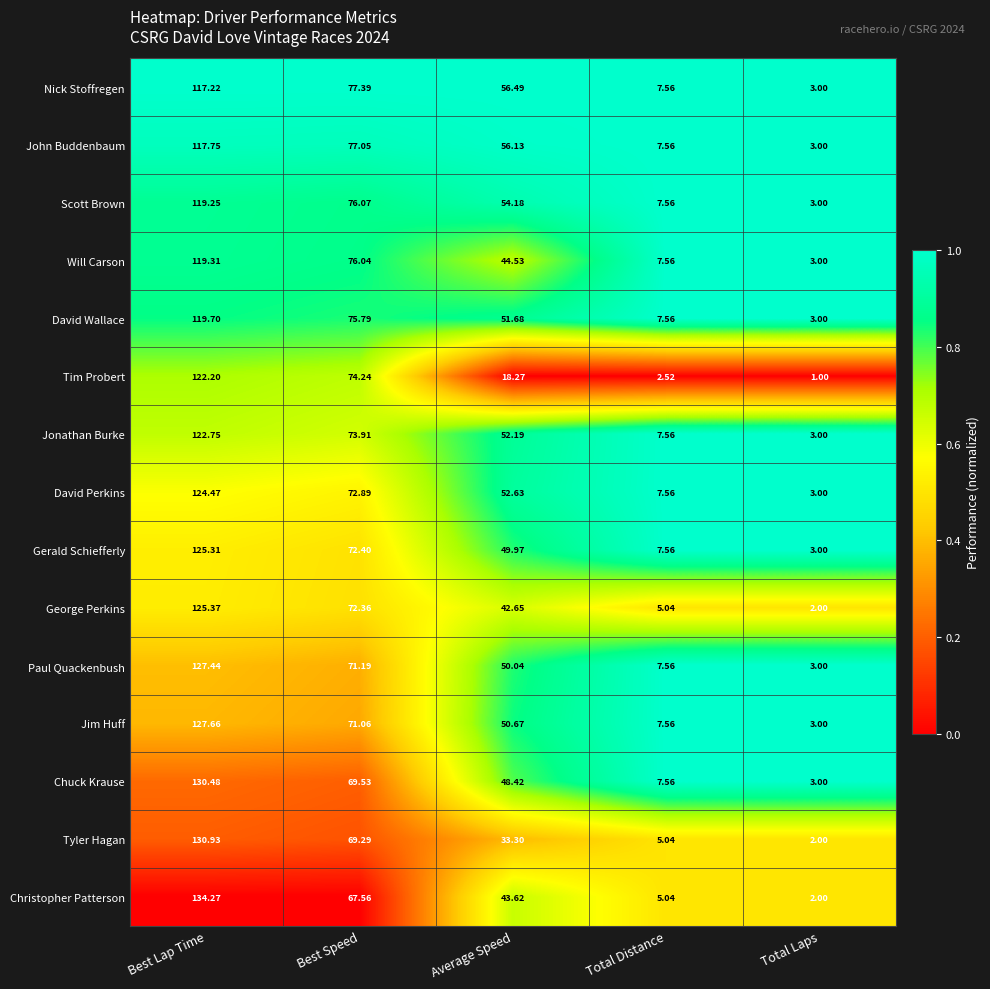

Is the value of Jim Huff at Average Speed greater than the value of Scott Brown at Average Speed?

No